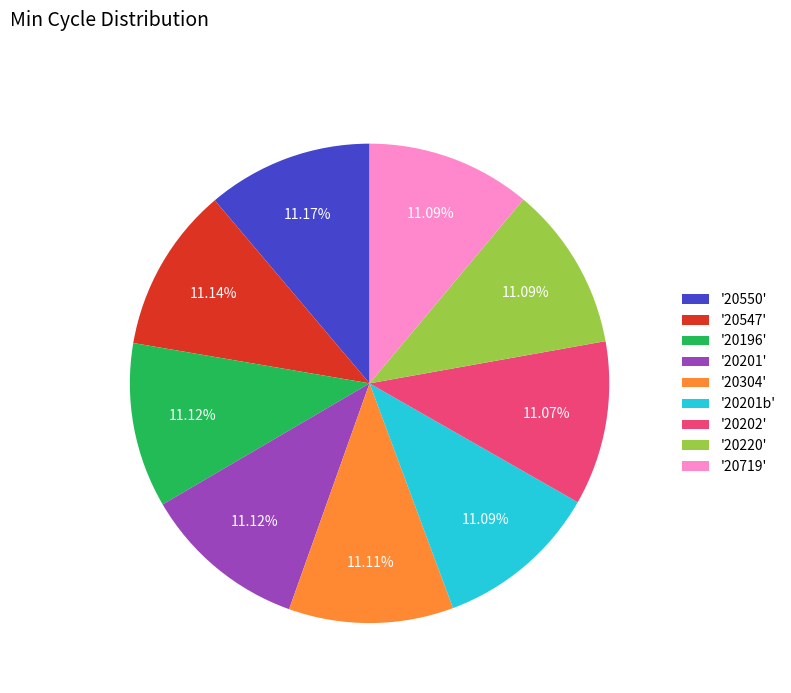

Combined, do '20196' and '20201b' account for over 50%?

No